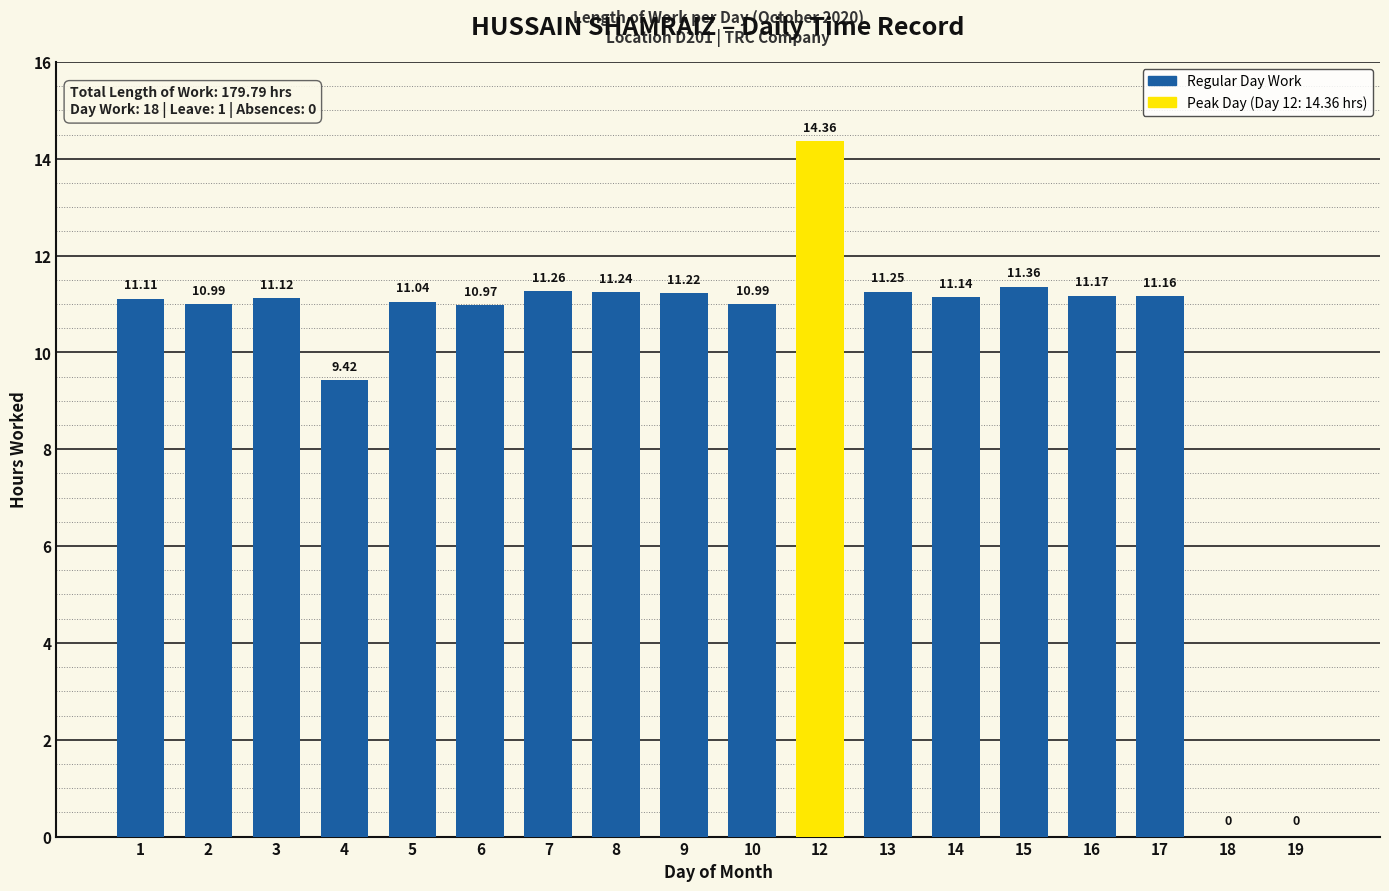

The value at 17 is 4.9. True or false?

False